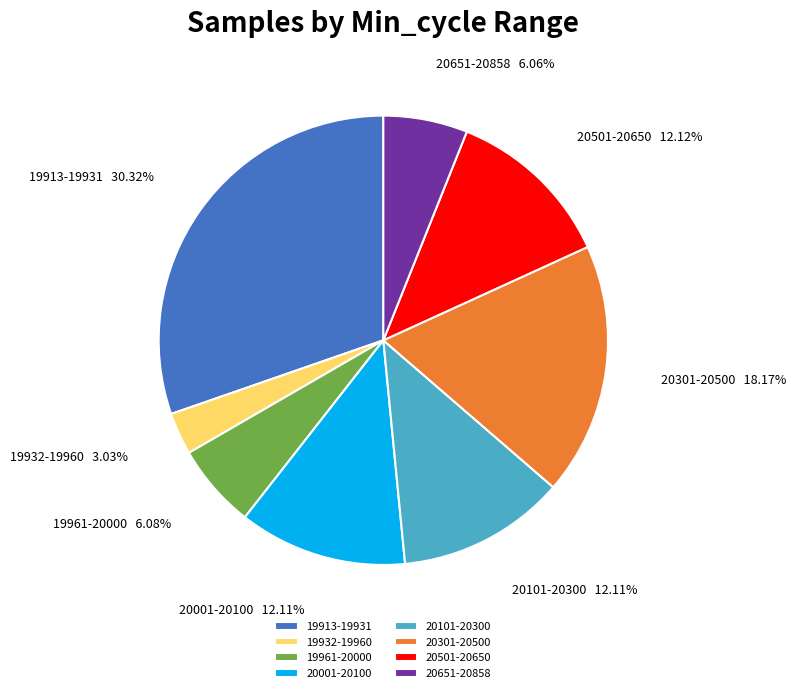

Is there any slice that represents more than half of the pie?

No